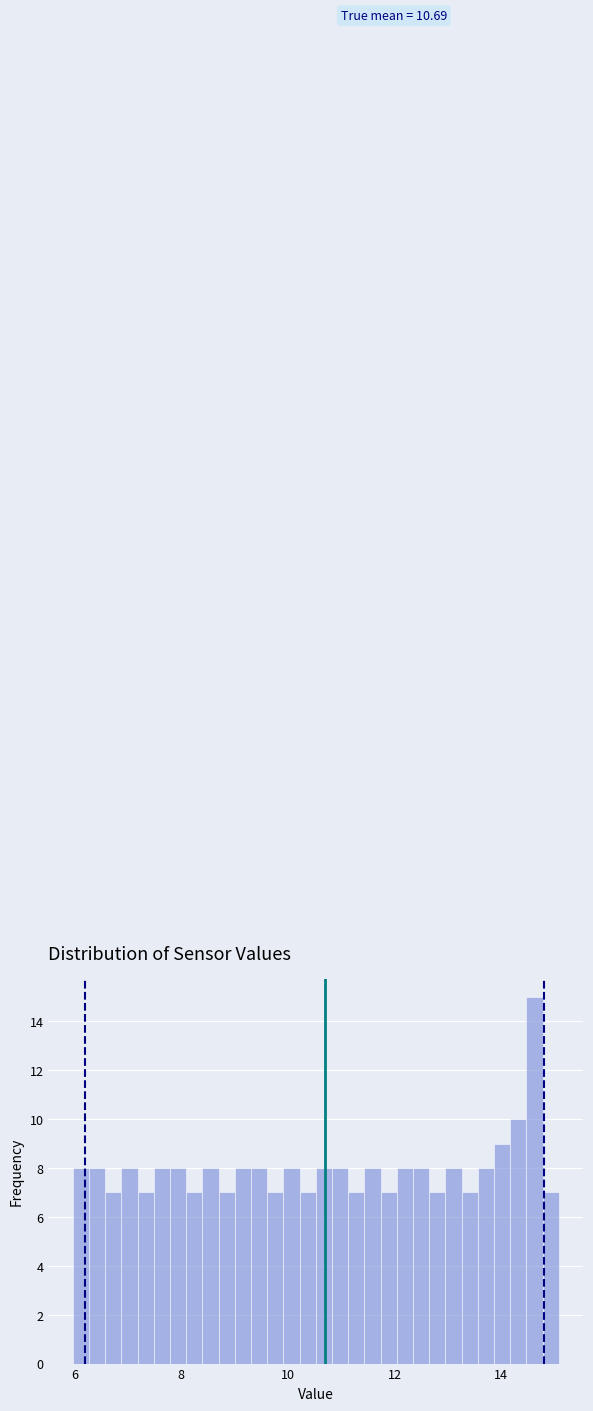

Around what value on the x-axis is the tallest bar? Give the approximate position of its centre, as read against the axis.

14.6